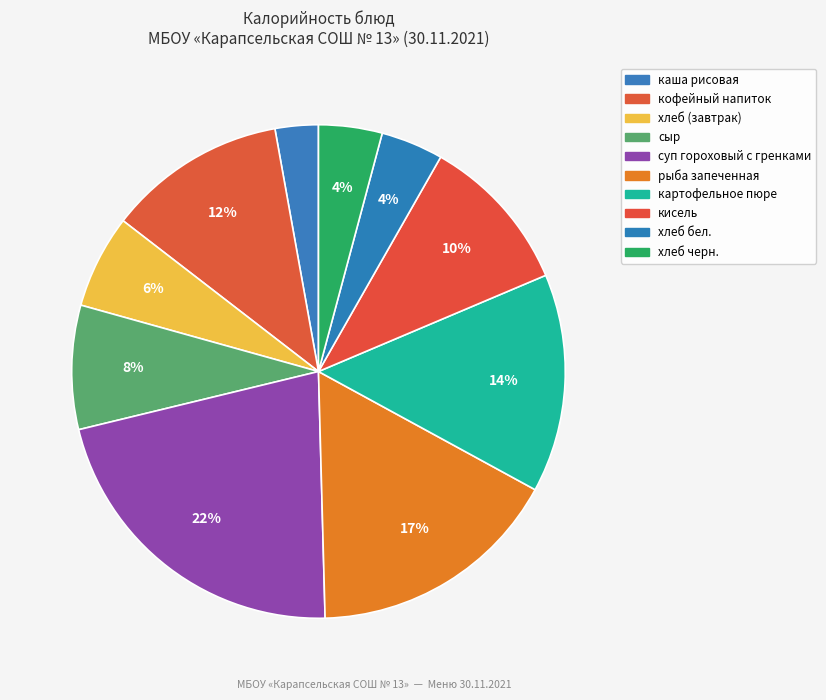

How many slices are in this pie chart?

10